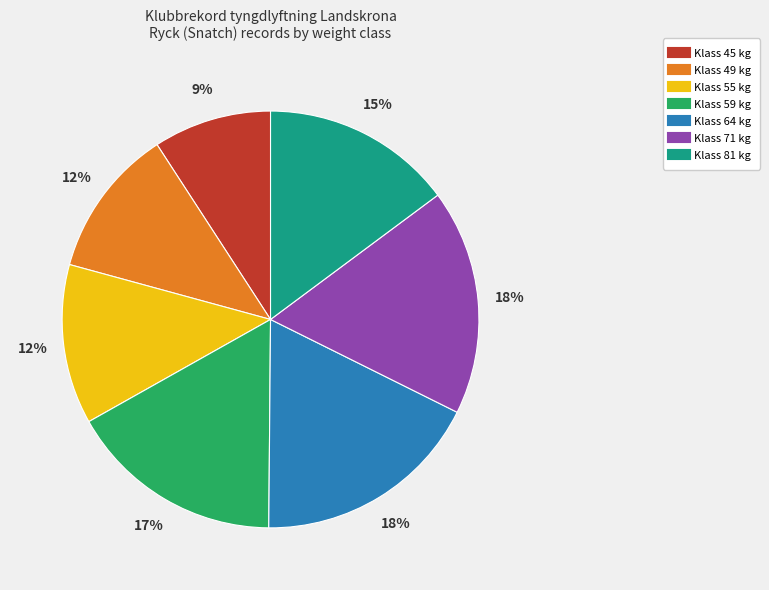

To the nearest percent, what portion does Klass 45 kg represent?

9%